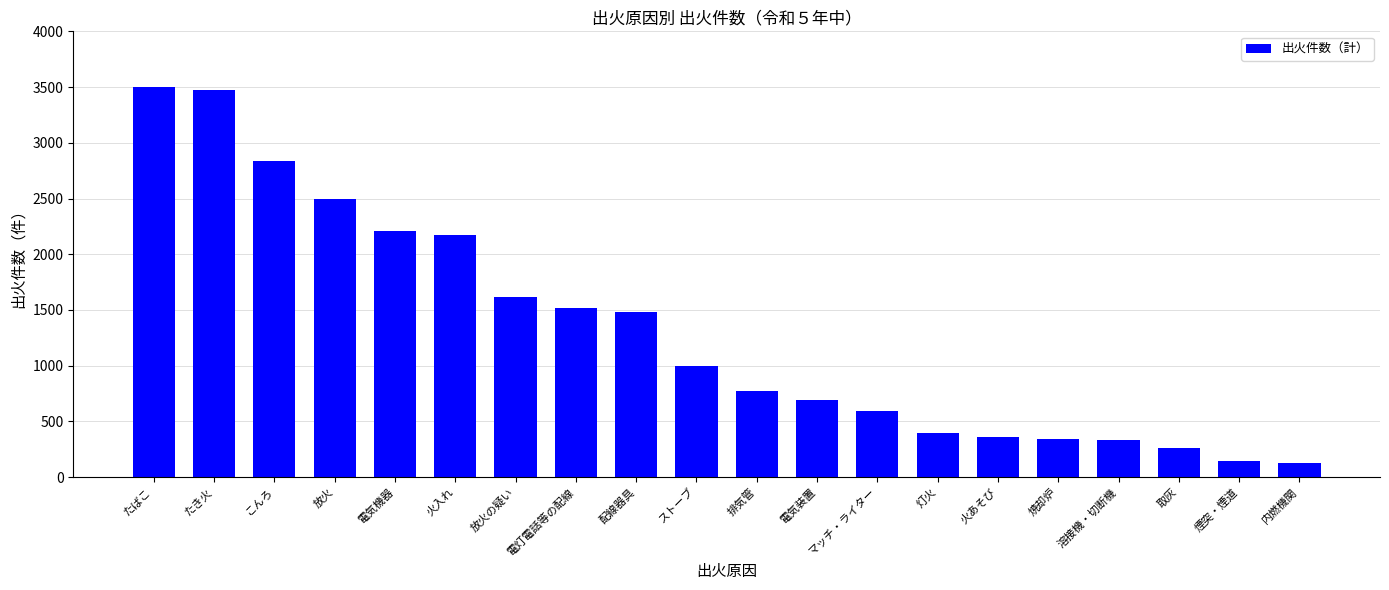

Between 配線器具 and 焼却炉, which is larger?

配線器具